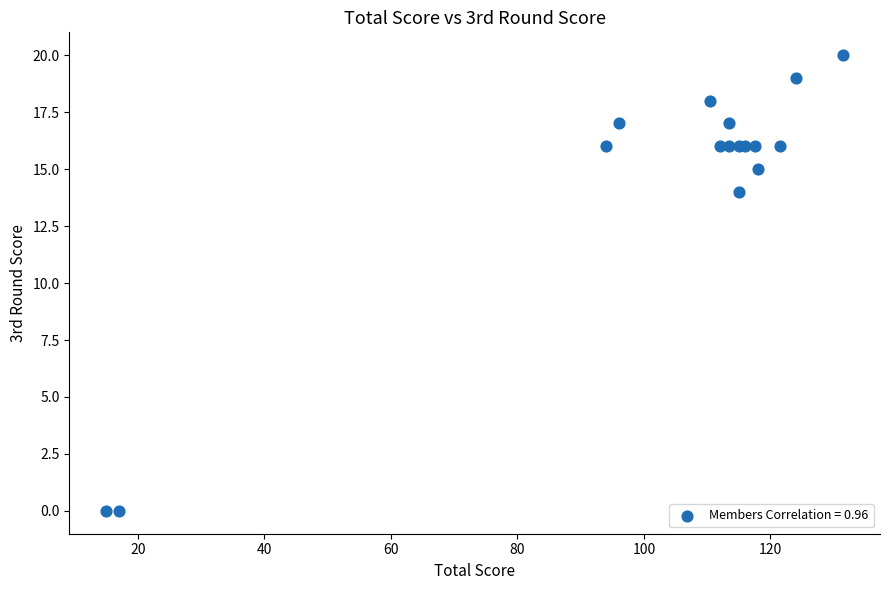

What Y value in the scatter plot is closest to 10?

14